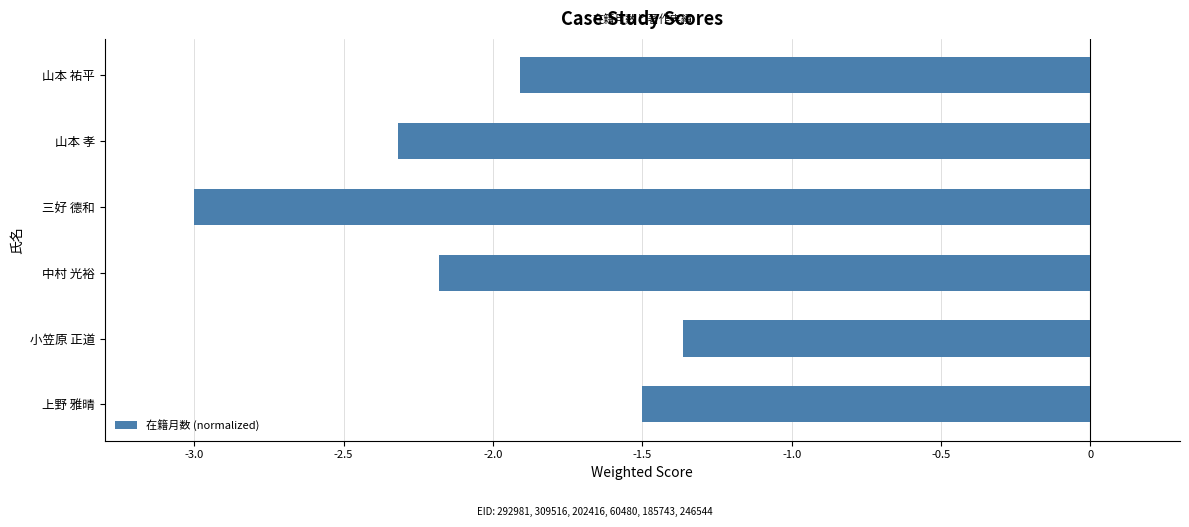

What is the average value?

-2.0